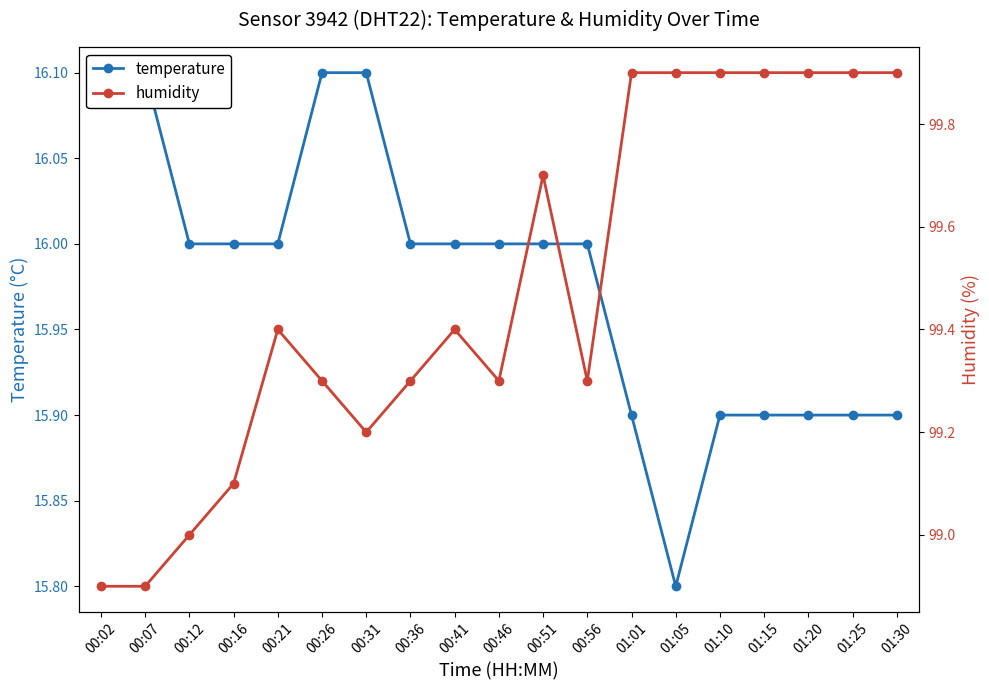

Reading right to left, extract all data points from this chart.

temperature: 15.9	15.9	15.9	15.9	15.9	15.8	15.9	16.0	16.0	16.0	16.0	16.0	16.1	16.1	16.0	16.0	16.0	16.1	16.1
humidity: 99.9	99.9	99.9	99.9	99.9	99.9	99.9	99.3	99.7	99.3	99.4	99.3	99.2	99.3	99.4	99.1	99.0	98.9	98.9